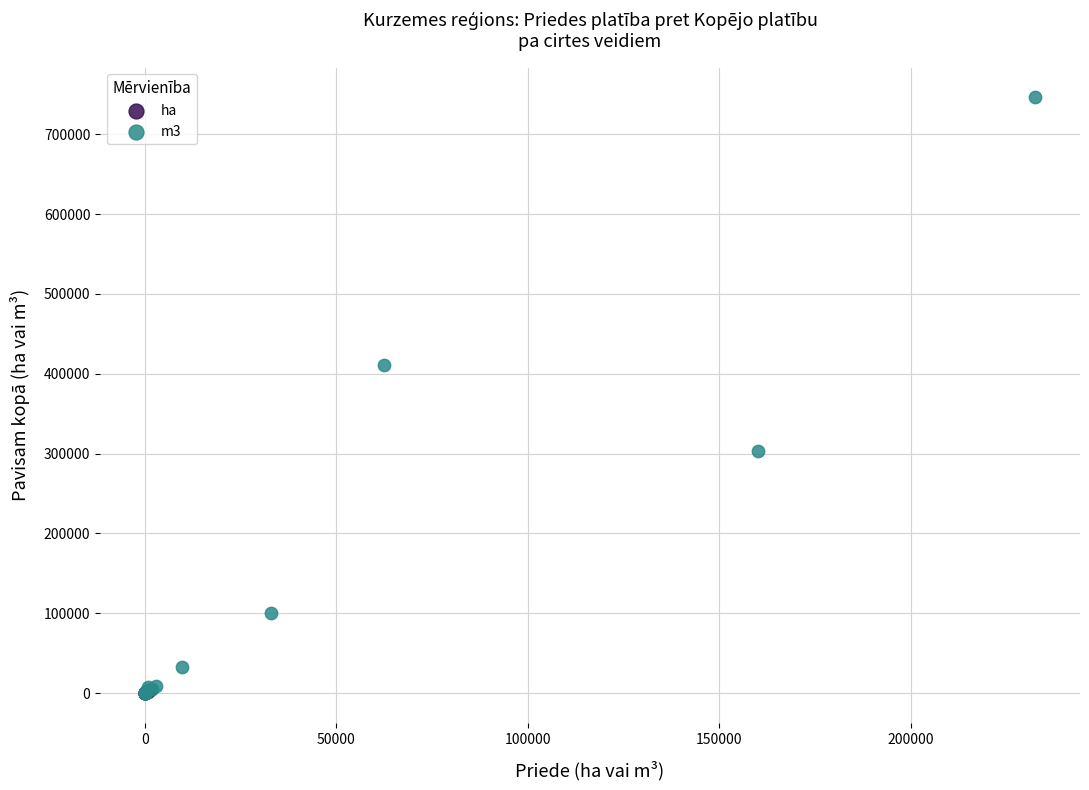

Which series has the widest spread of Y values?

m3